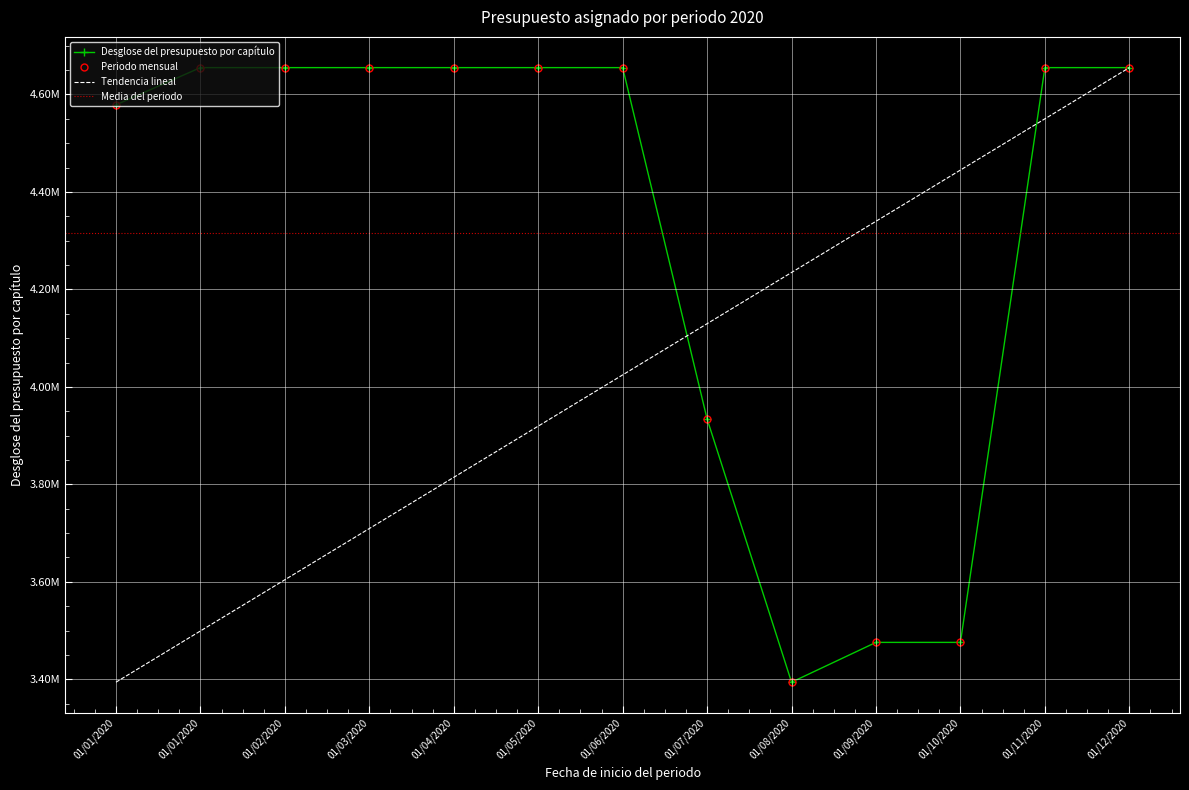

At which category does the chart reach its peak across all series?

01/01/2020